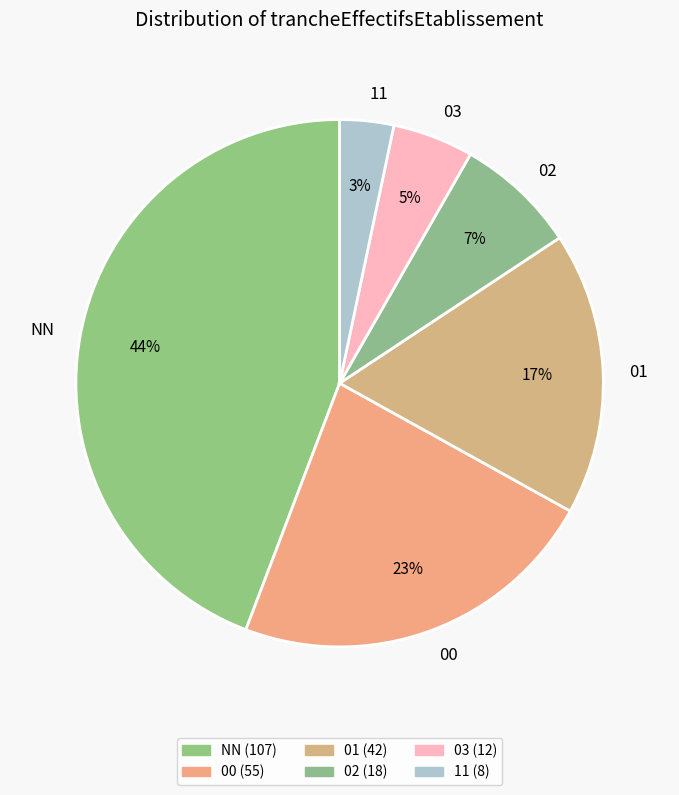

Between 00 and 03, which is larger?

00